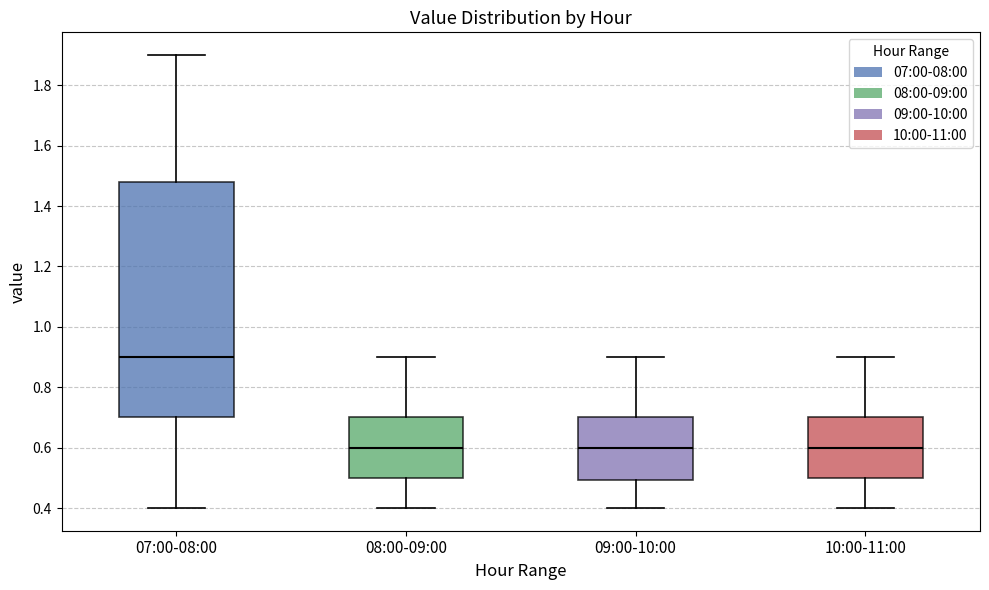

Where does the median line of the box for 09:00-10:00 sit on the y-axis? The values are not printed on the chart, so give them approximately, as read against the axis.

0.60